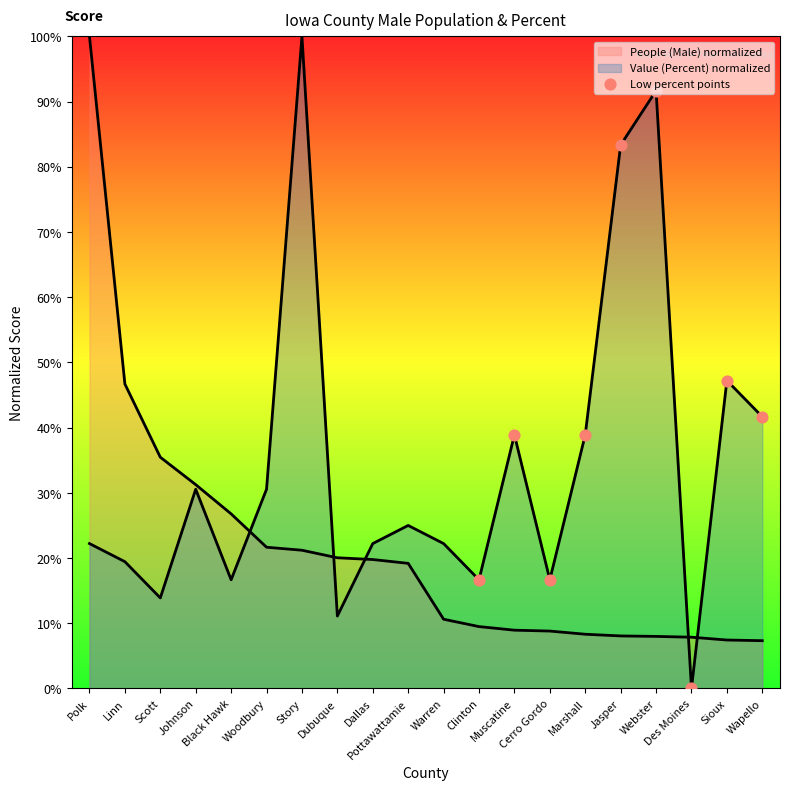

Which has a higher value, Dubuque or Dallas?

Dubuque